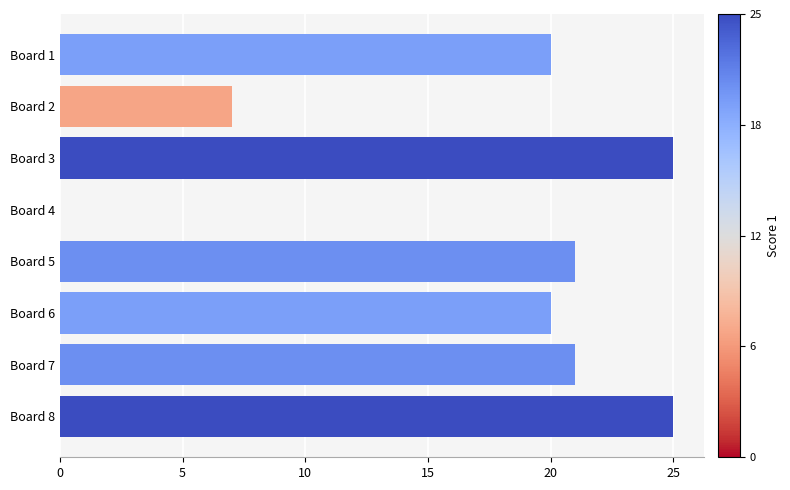

The chart shows a value of 17 at Board 4. True or false?

False